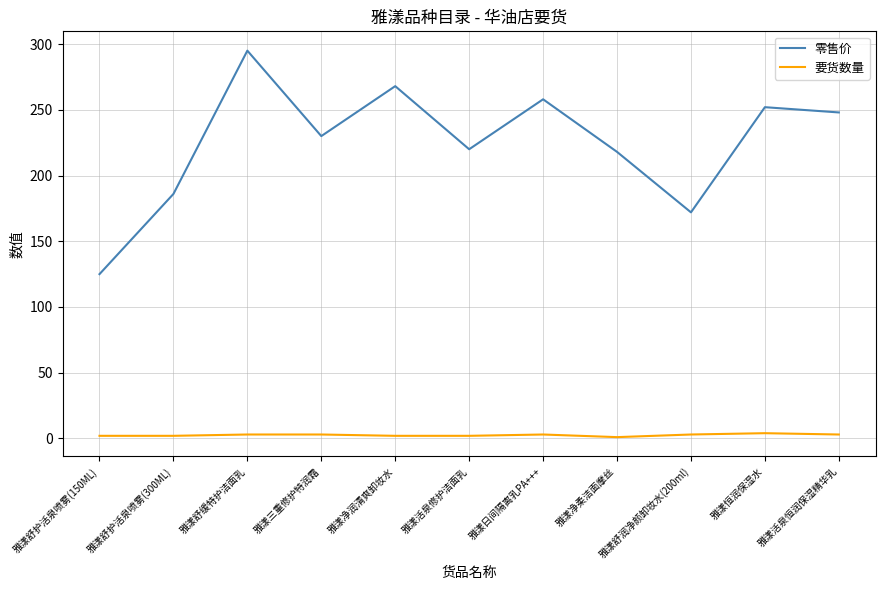

True or false: 零售价 has more than 1 points higher than both neighbors.

True